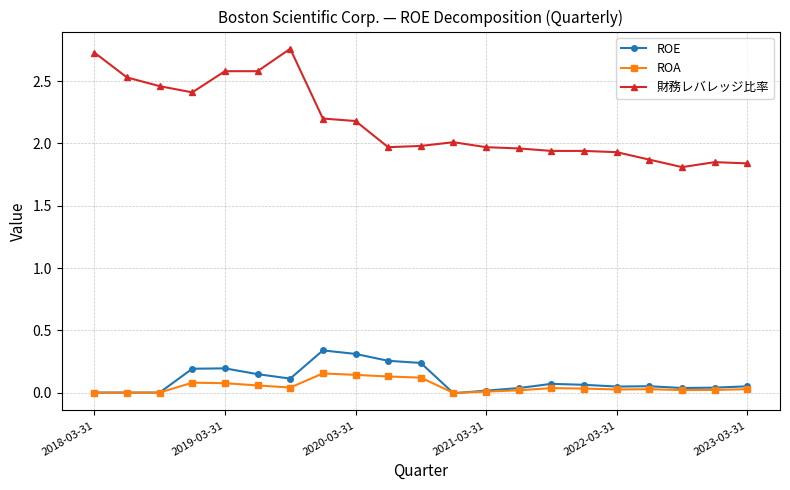

How many data points does each series have?

21